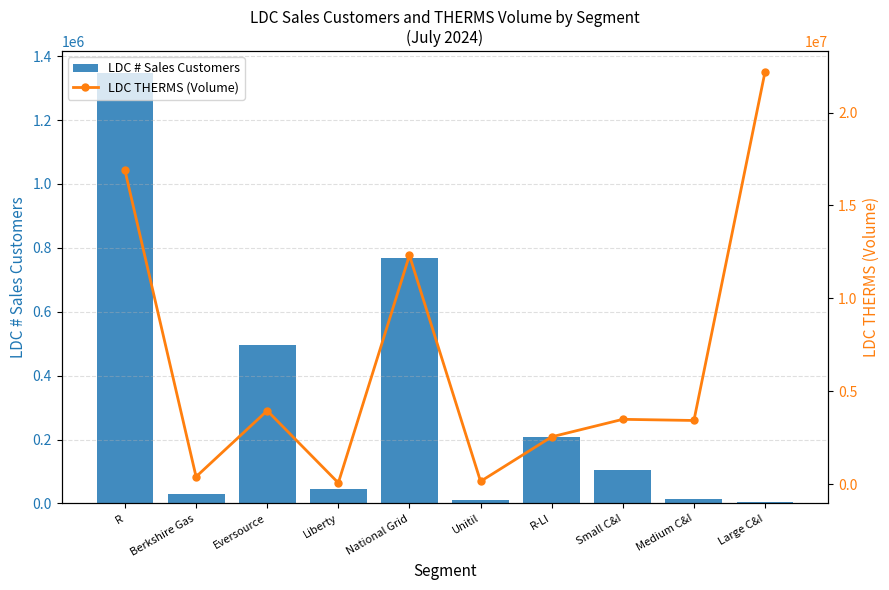

Between Unitil and Small C&I, which is larger?

Small C&I